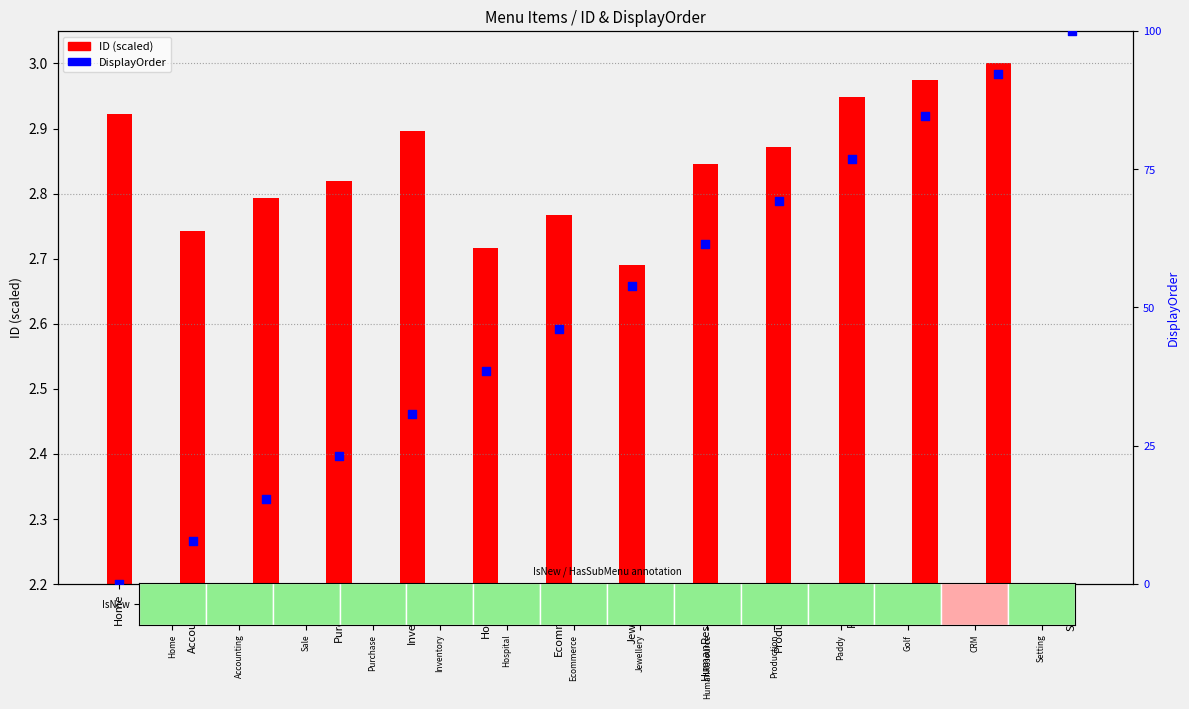

Approximately how many times larger is the value at Production compared to CRM?

0.8